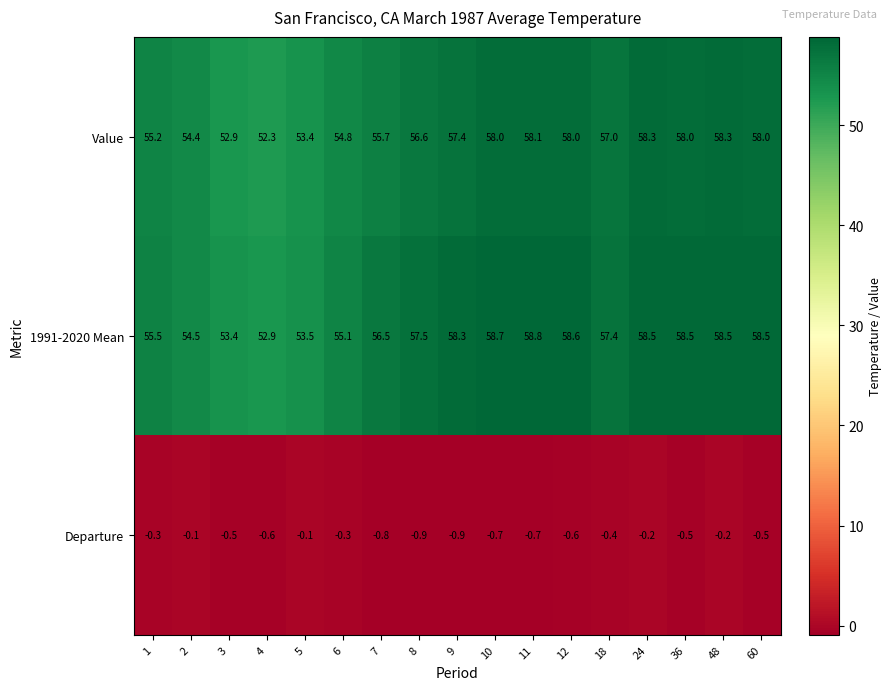

Which category has the highest value across all series?

11